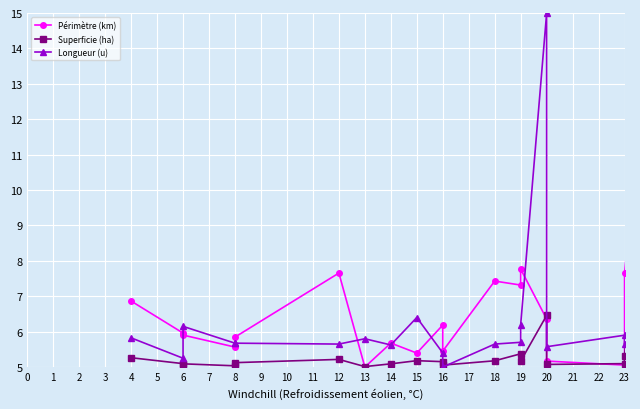

The Longueur (u) series shows 1.8 at 4. True or false?

False